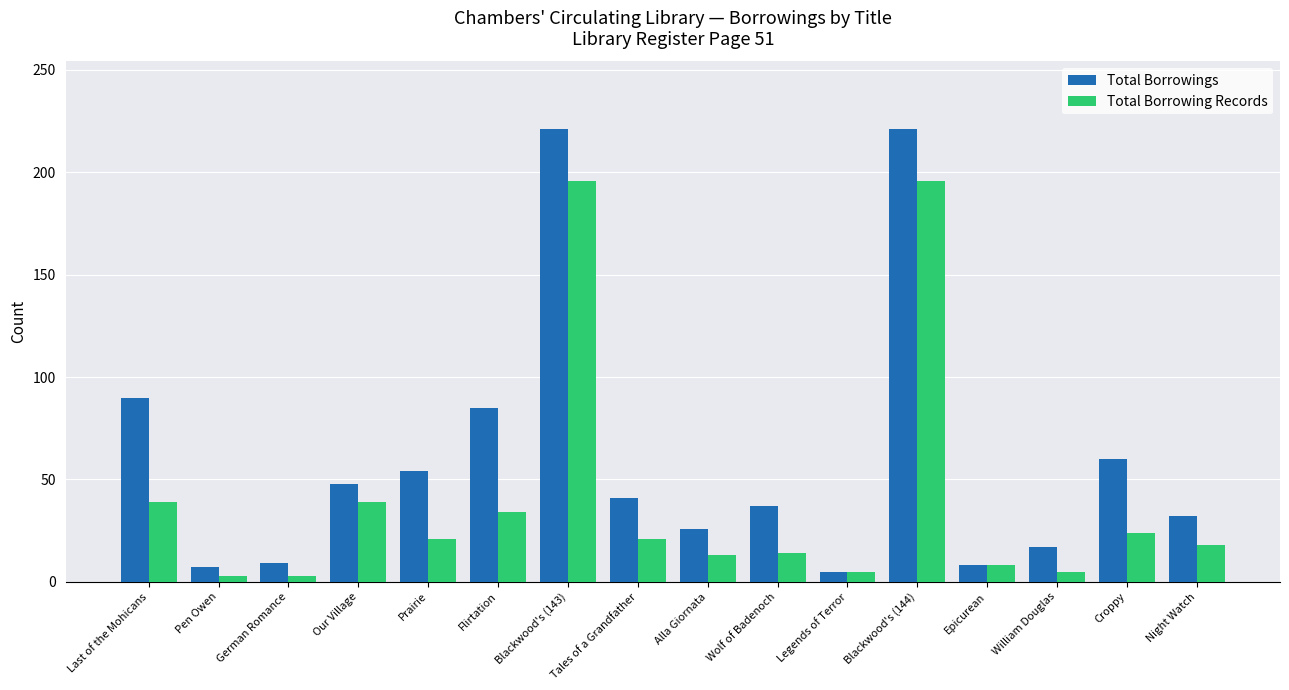

Rank the series at Wolf of Badenoch from highest to lowest value.

Total Borrowings, Total Borrowing Records